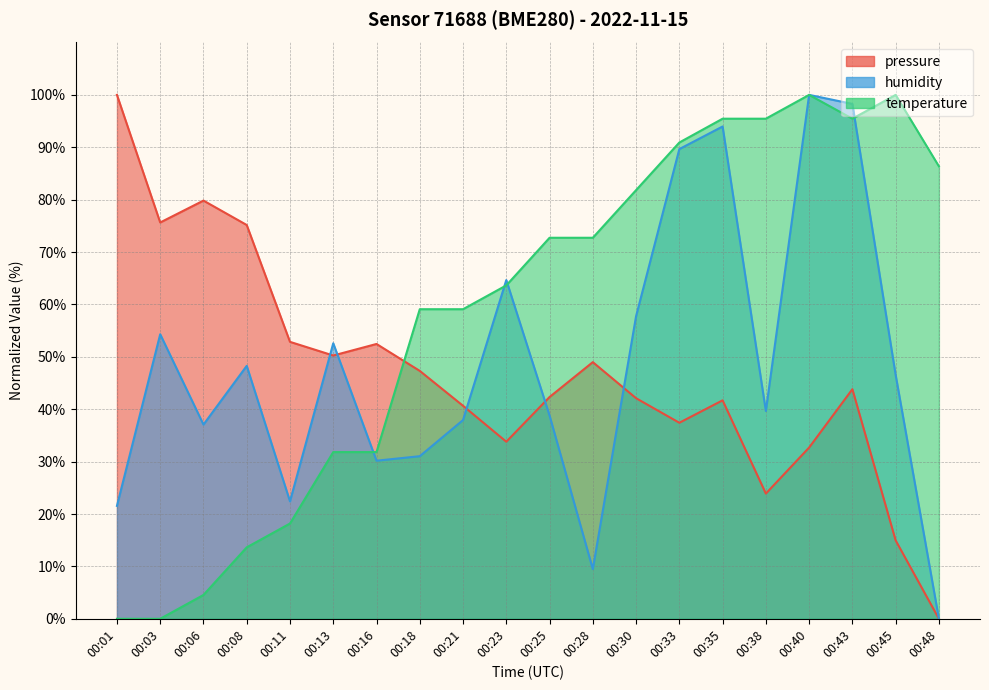

Which series ends up on top after the final intersection of pressure and humidity?

humidity